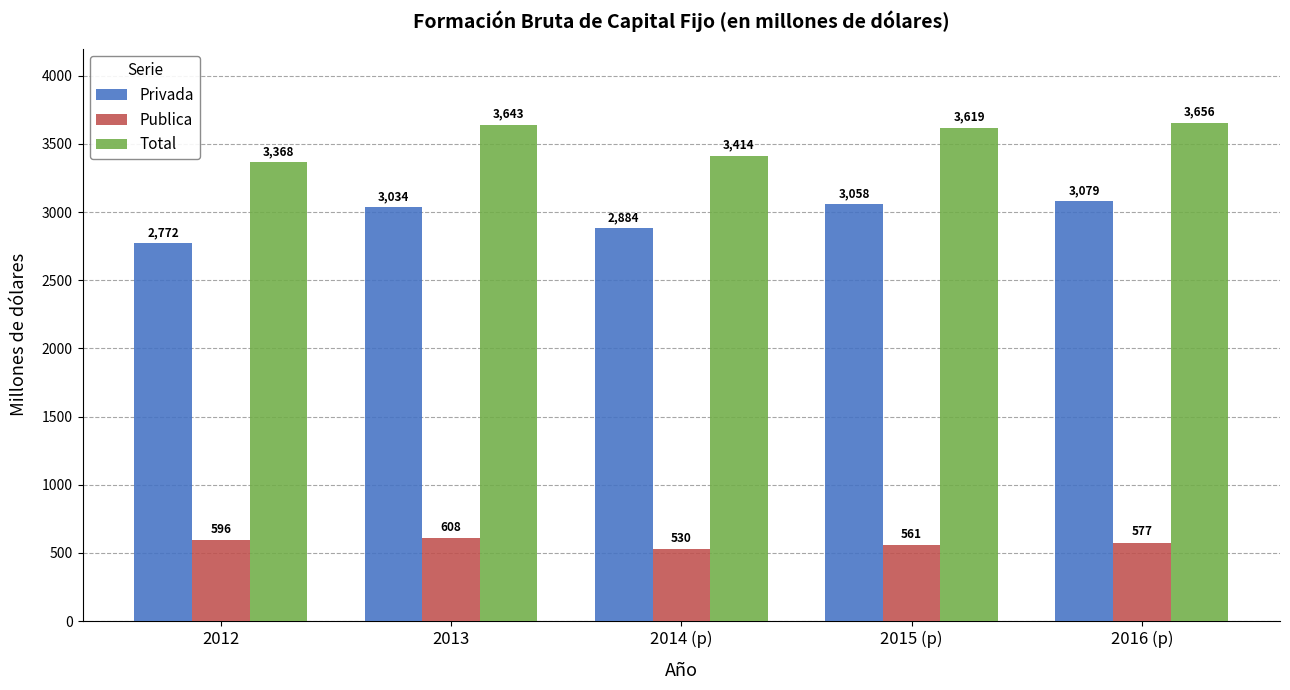

Rank the series by their maximum value, from lowest to highest.

Publica, Privada, Total